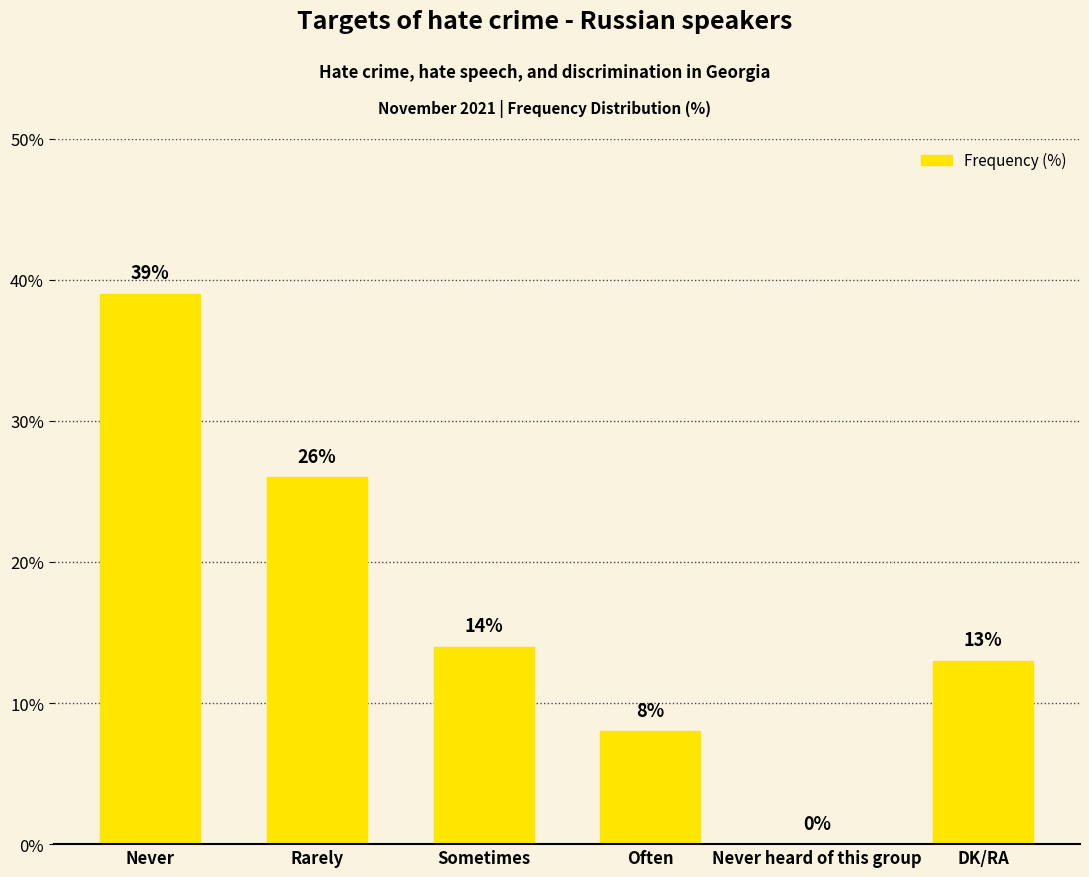

What is the sum of the values at Sometimes and Rarely?

40